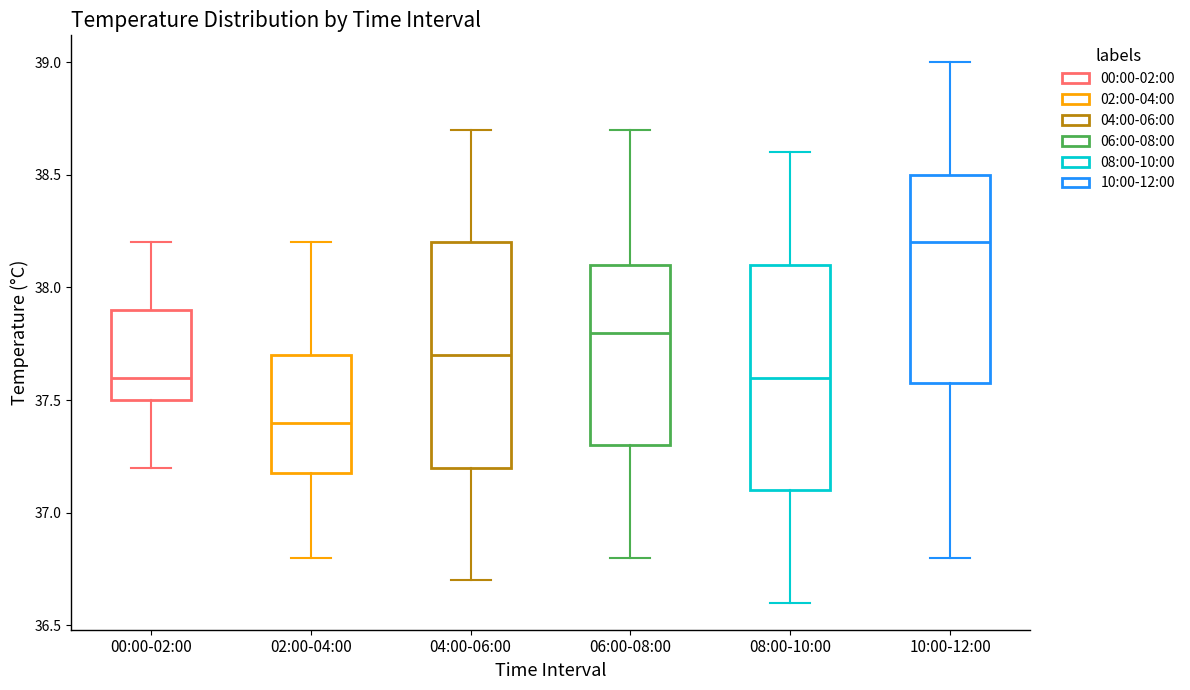

Where does the lower whisker of the box for 10:00-12:00 end on the y-axis? The values are not printed on the chart, so give them approximately, as read against the axis.

36.8